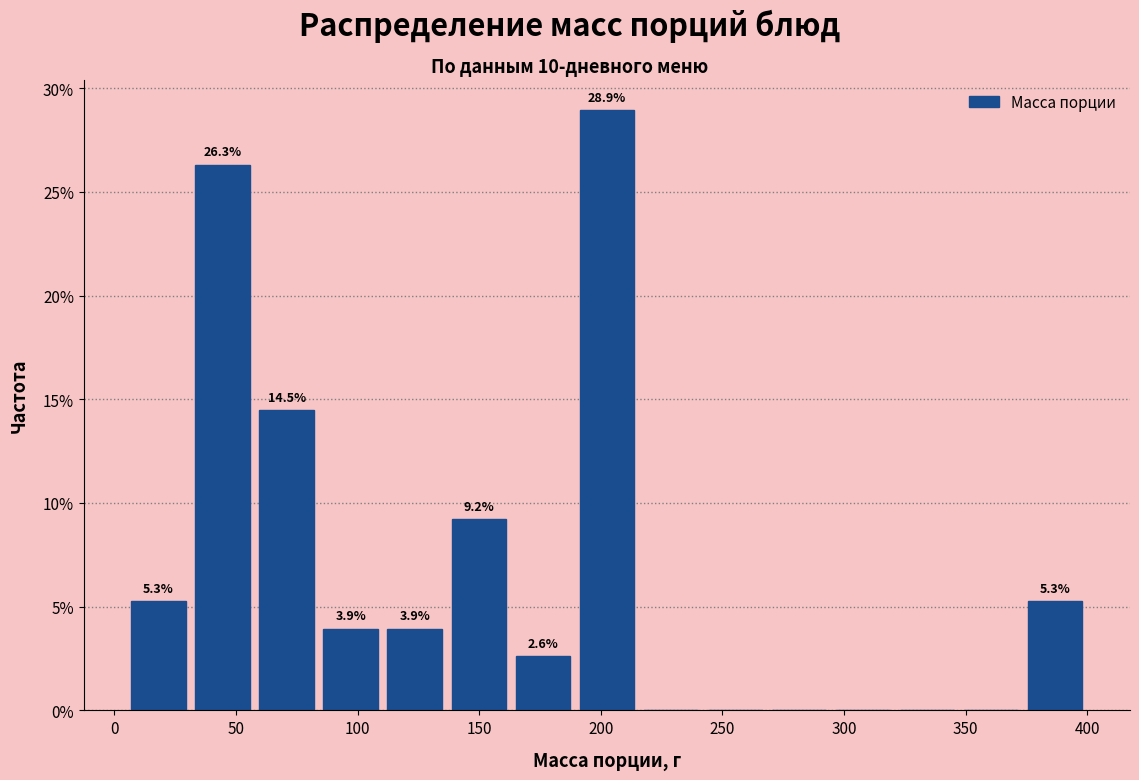

Which range on the x-axis has the tallest bar?

190 to 215